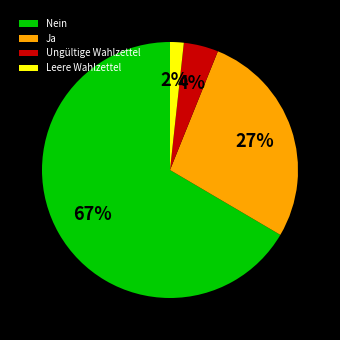

To the nearest percent, what is the combined percentage of Ungültige Wahlzettel and Leere Wahlzettel?

6%